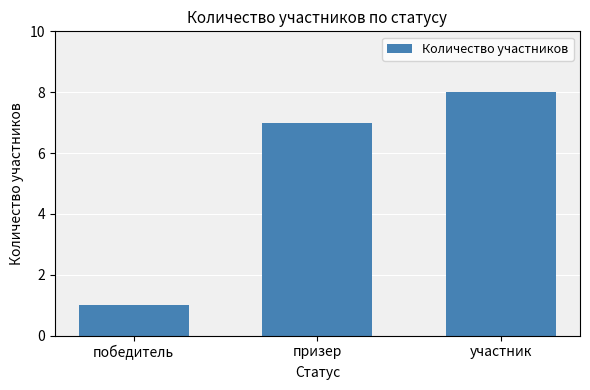

Which label corresponds to the smallest value in the chart?

победитель